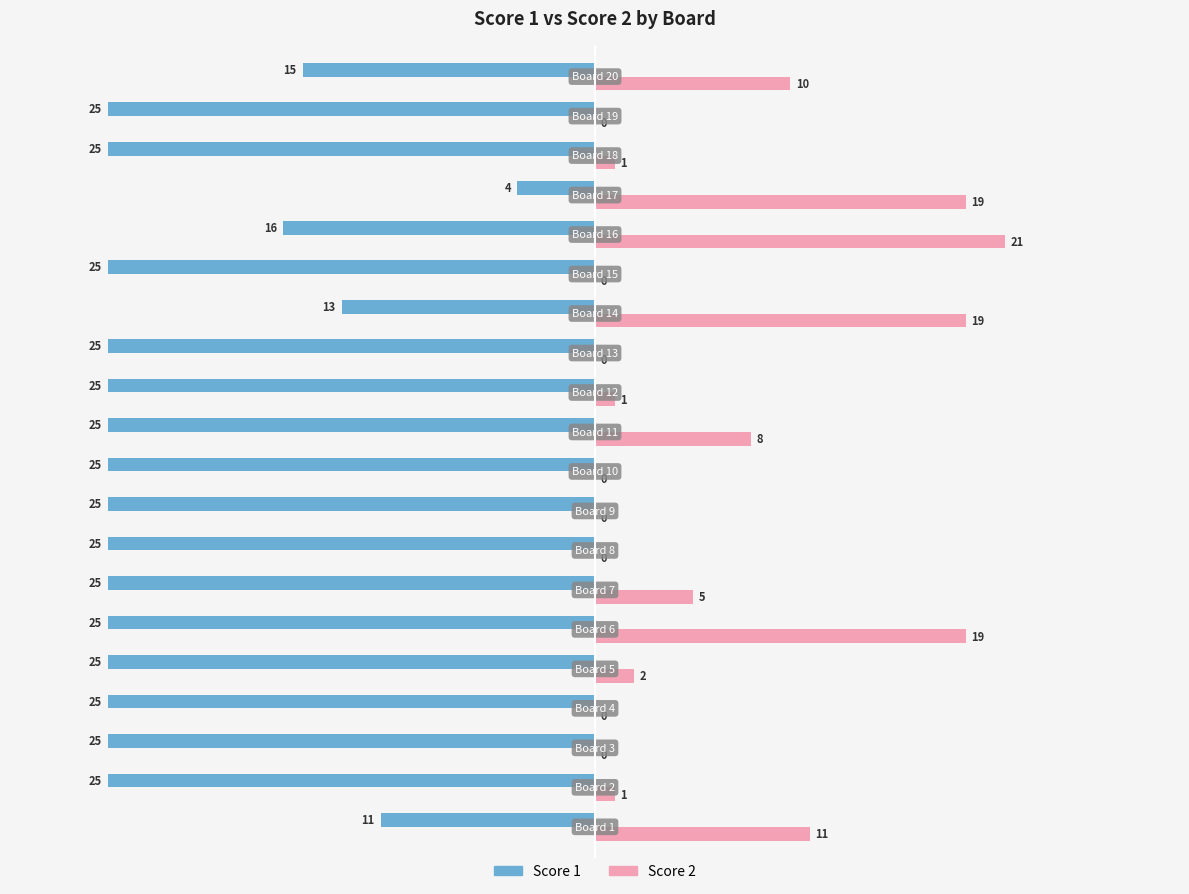

Which series has the largest total across all categories?

Score 2